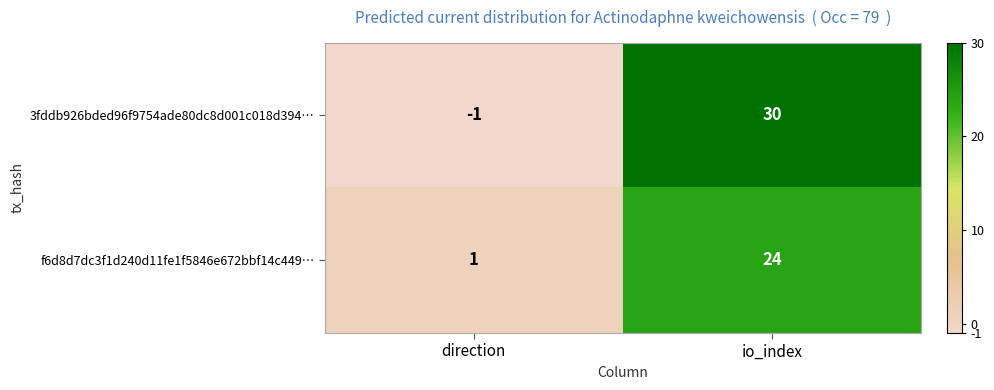

Which series has the largest range (max minus min)?

3fddb926bded96f9754ade80dc8d001c018d394…